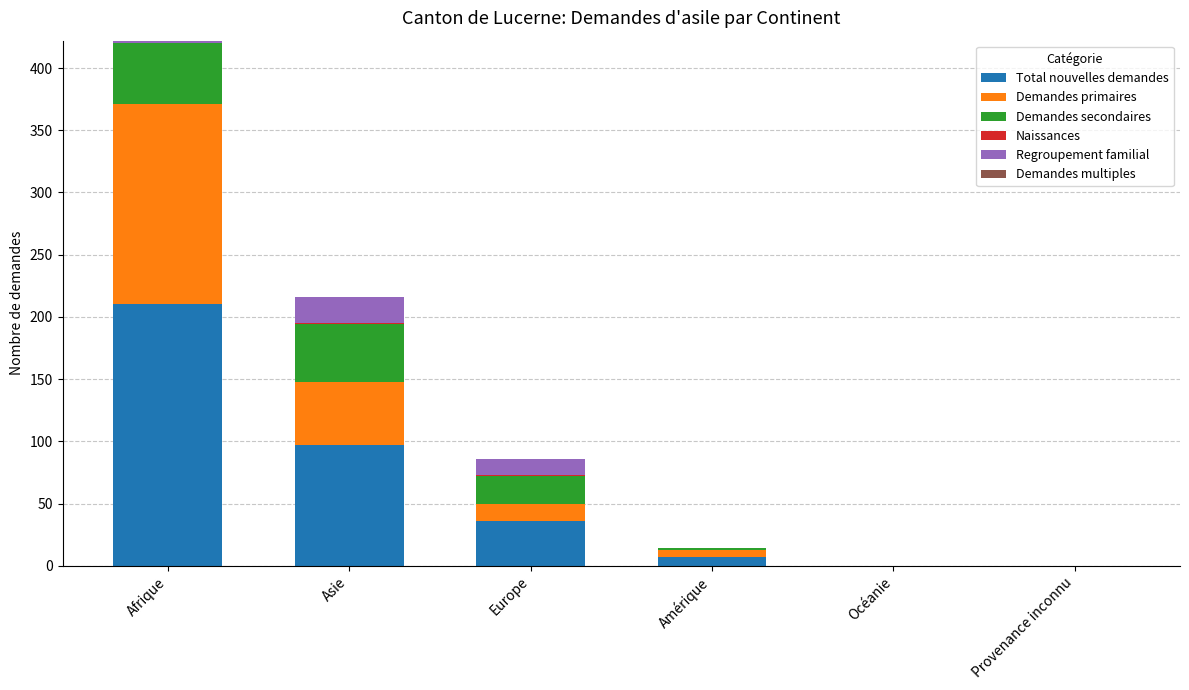

Are the bars grouped side by side (vs. stacked)?

No